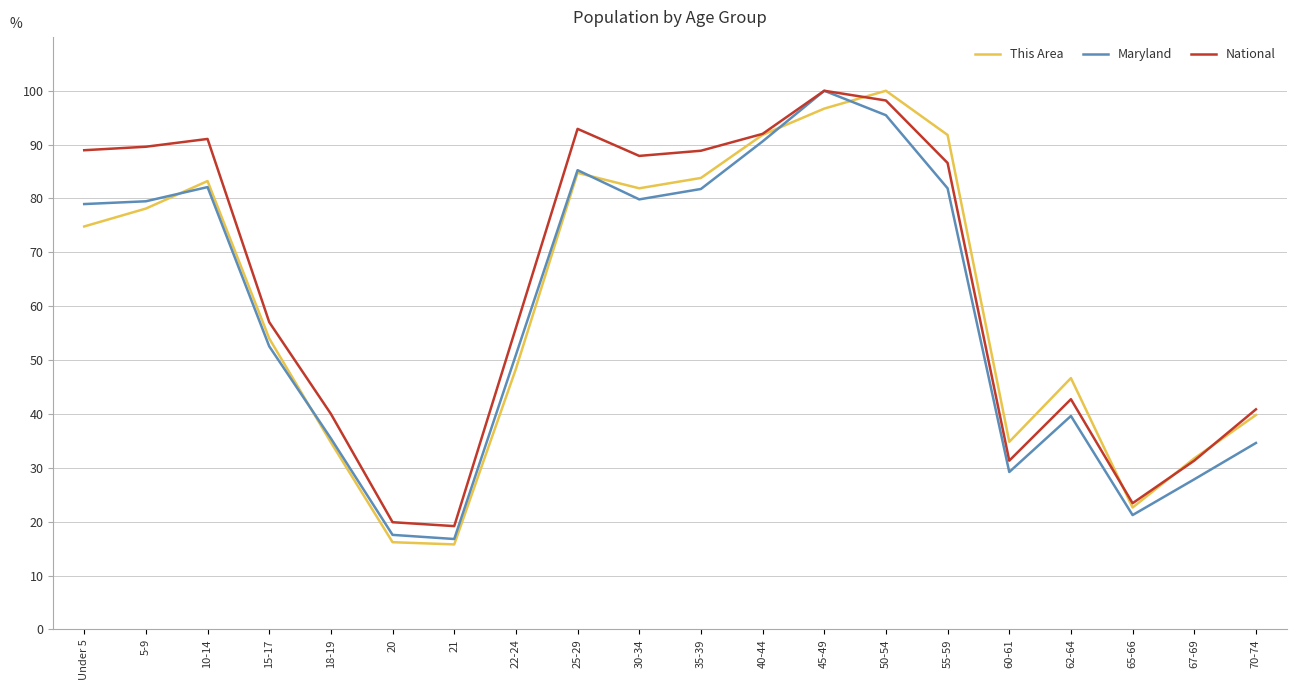

At which label does Maryland reach its peak?

45-49